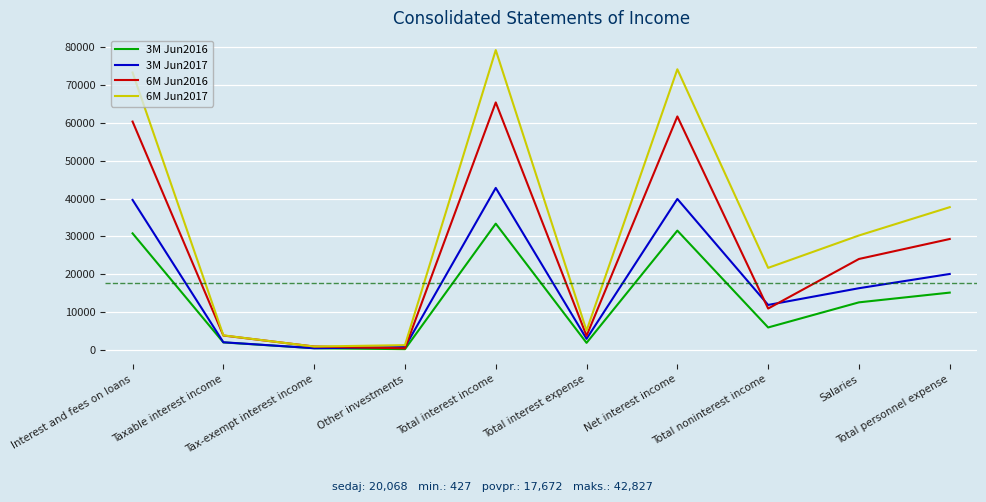

Rank the series by their average value, from highest to lowest.

6M Jun2017, 6M Jun2016, 3M Jun2017, 3M Jun2016